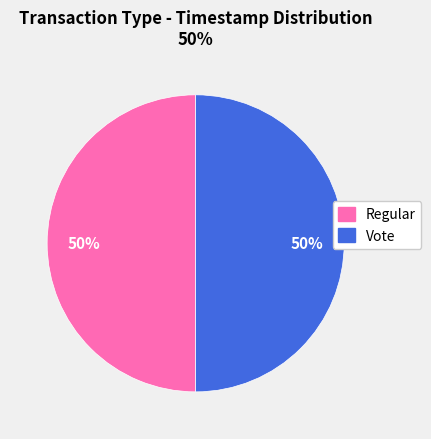

To the nearest percent, what portion does Vote represent?

50%